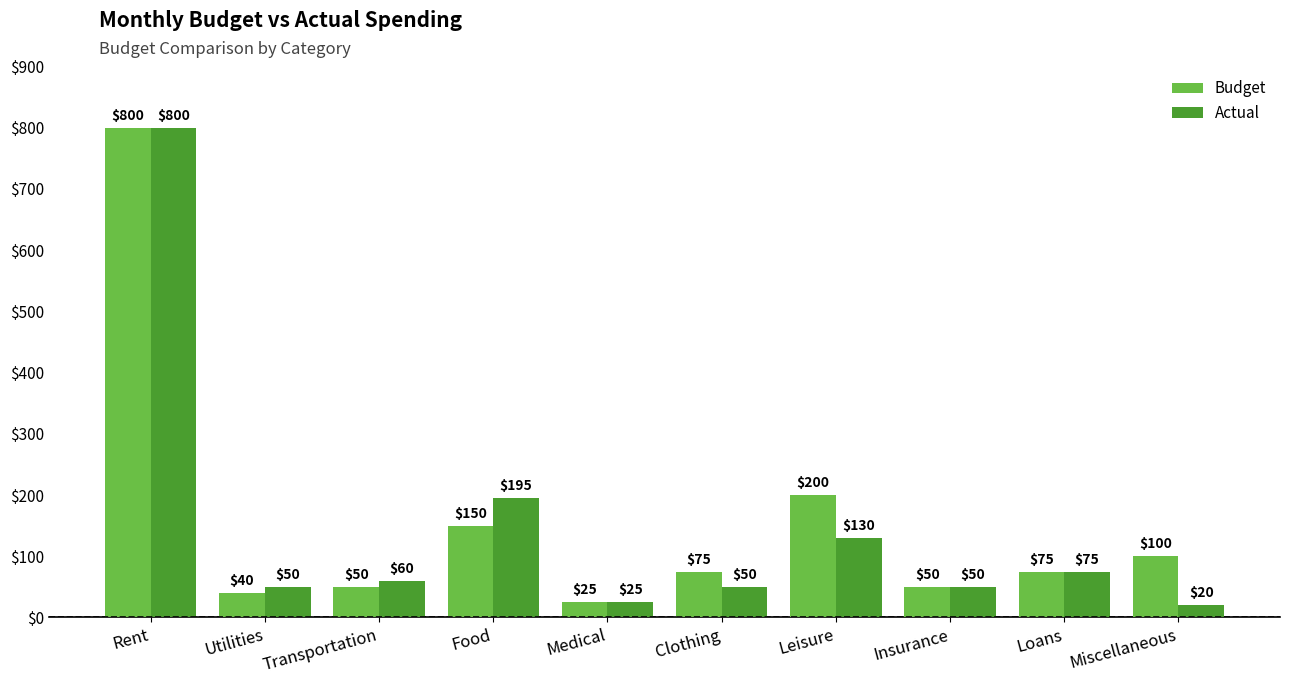

What value does the Budget series have at Miscellaneous, to the nearest 10?

100